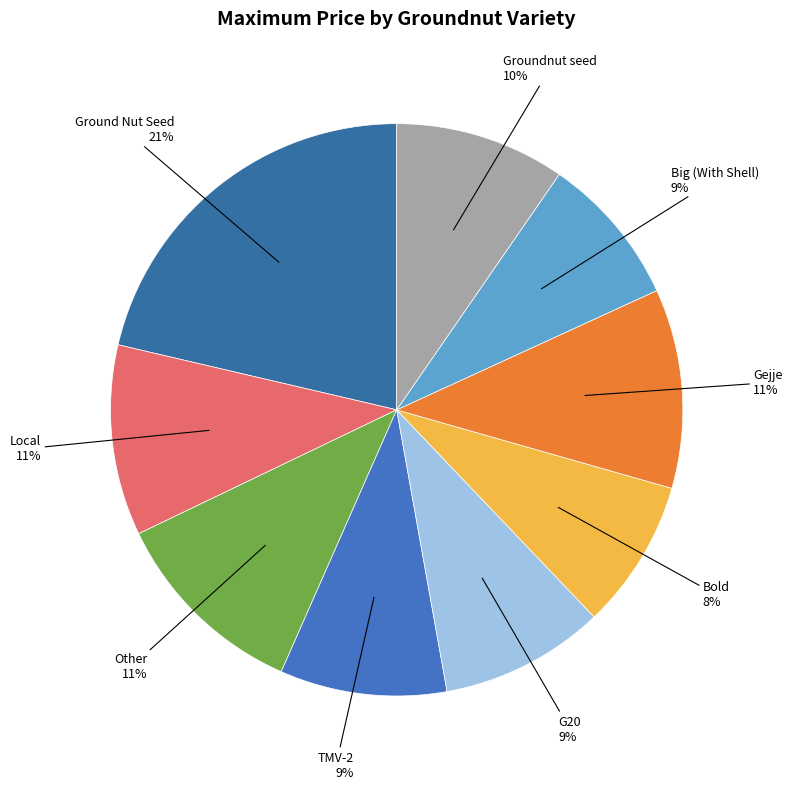

To the nearest percent, what is the average slice percentage?

11%